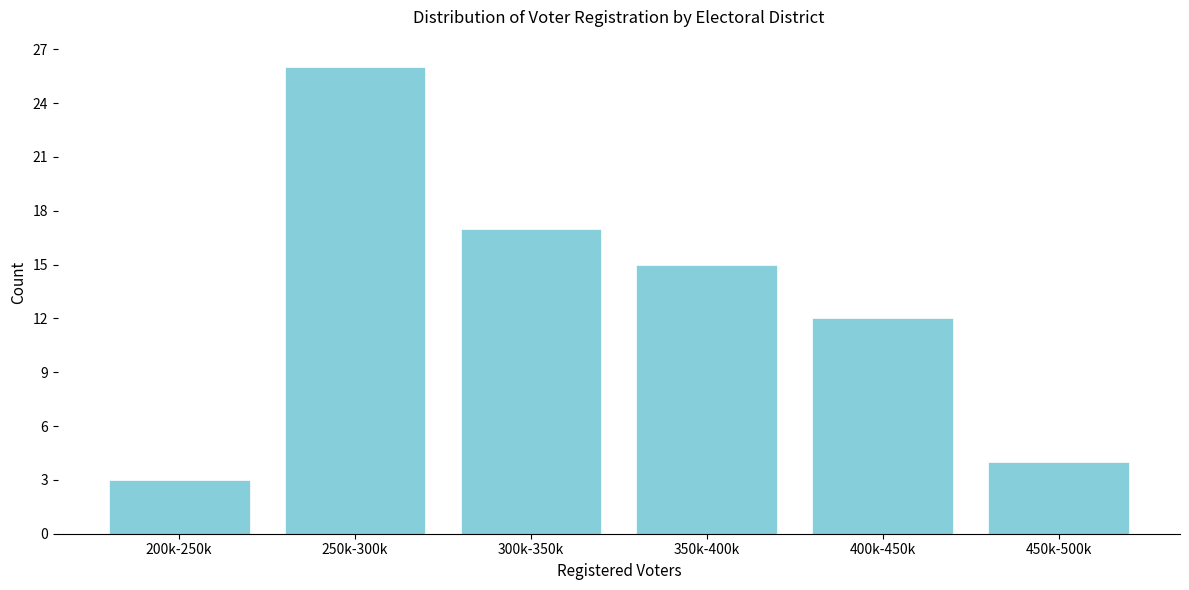

Reading right to left, extract all data points from this chart.

450k-500k=4	400k-450k=12	350k-400k=15	300k-350k=17	250k-300k=26	200k-250k=3